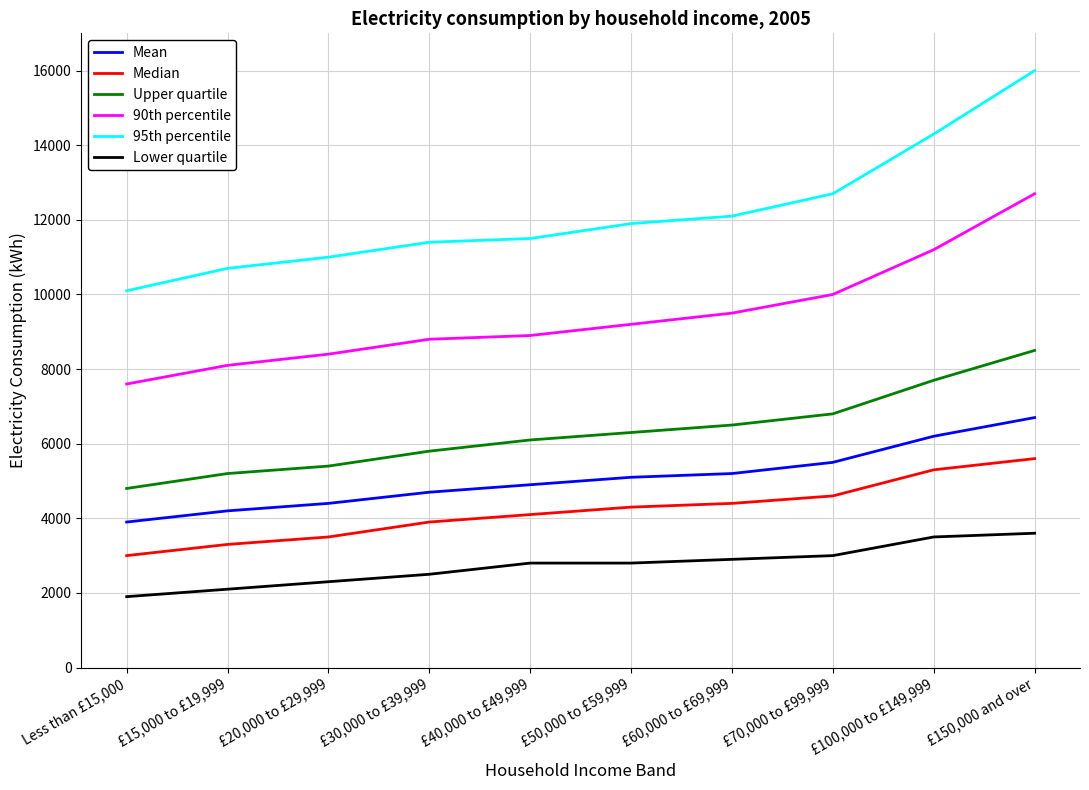

What is the difference between the highest and lowest values at £30,000 to £39,999?

8900